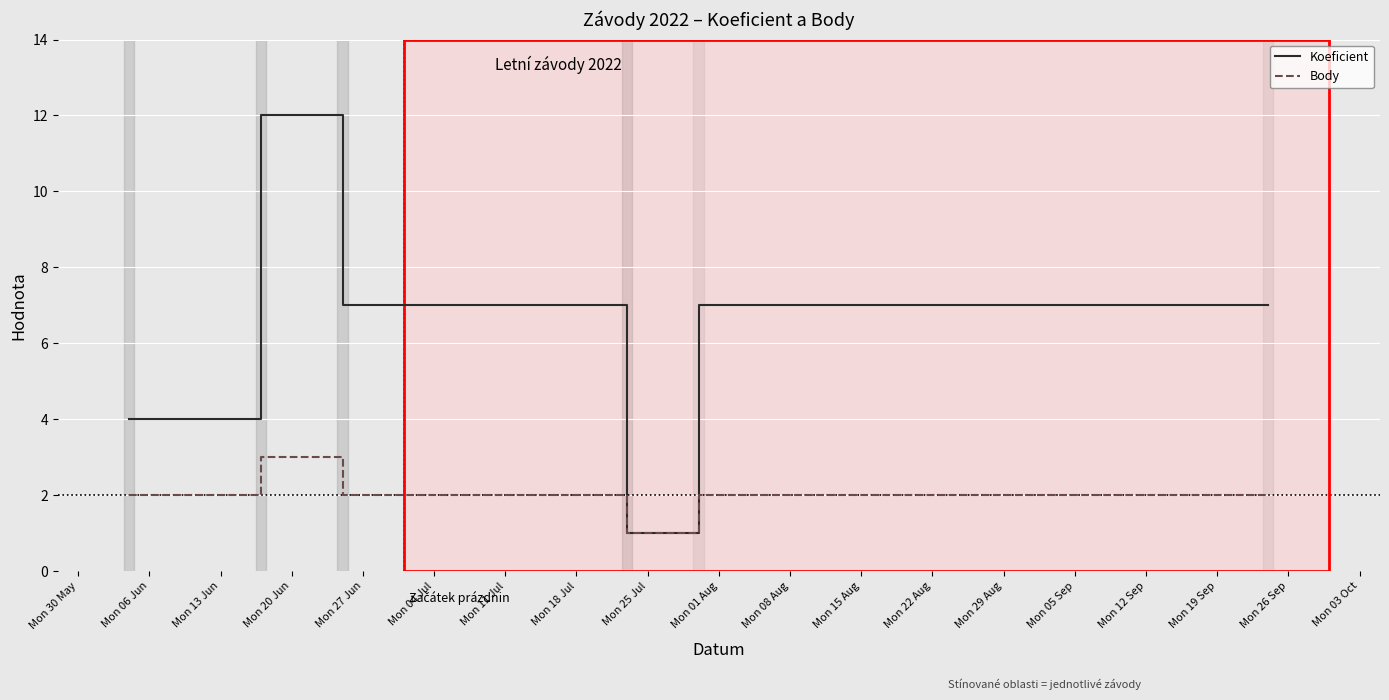

Is this an area chart (filled region under the line)?

No